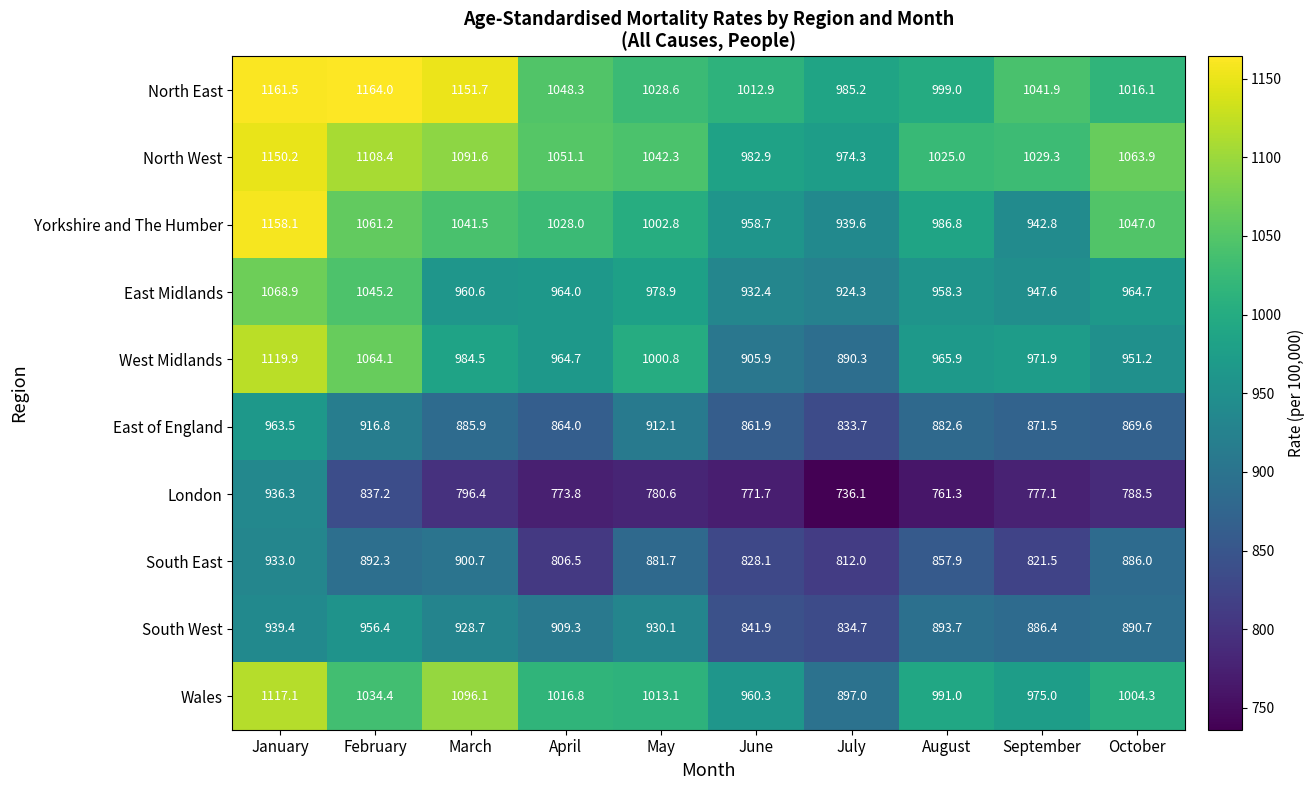

List the labels in order of South West value, largest first.

February, January, May, March, April, August, October, September, June, July